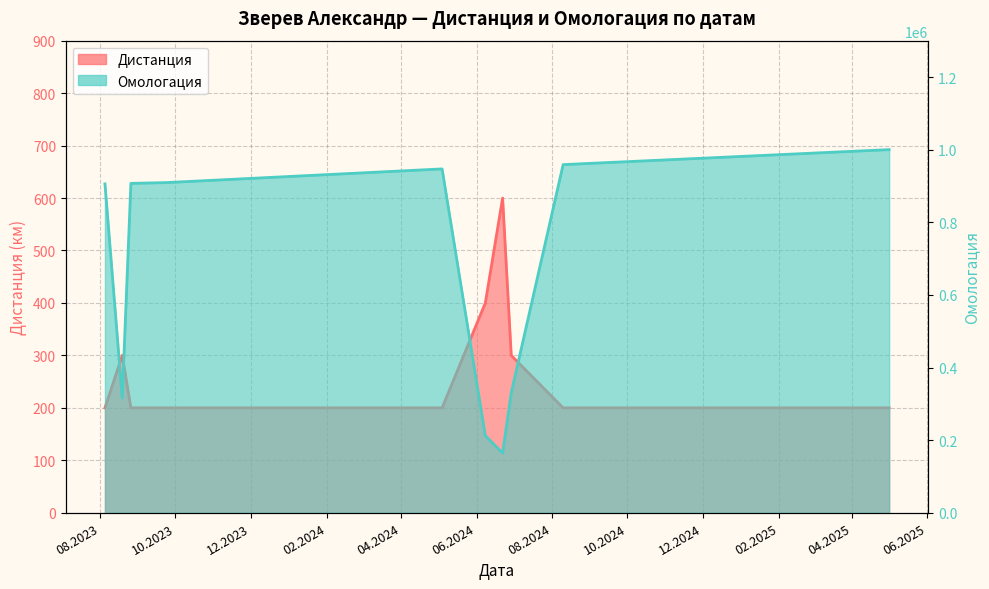

True or false: Дистанция and Омологация intersect in this chart.

False